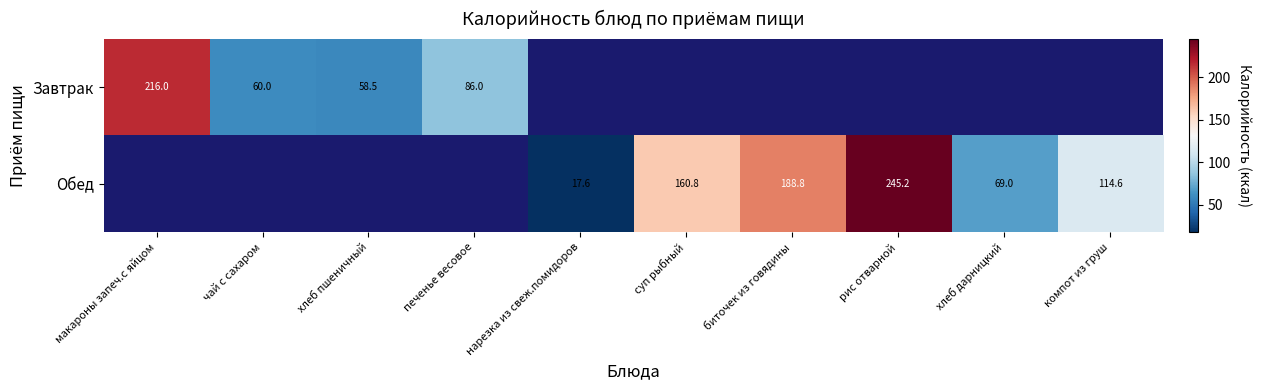

True or false: Обед has a value of 65.8 at суп рыбный.

False